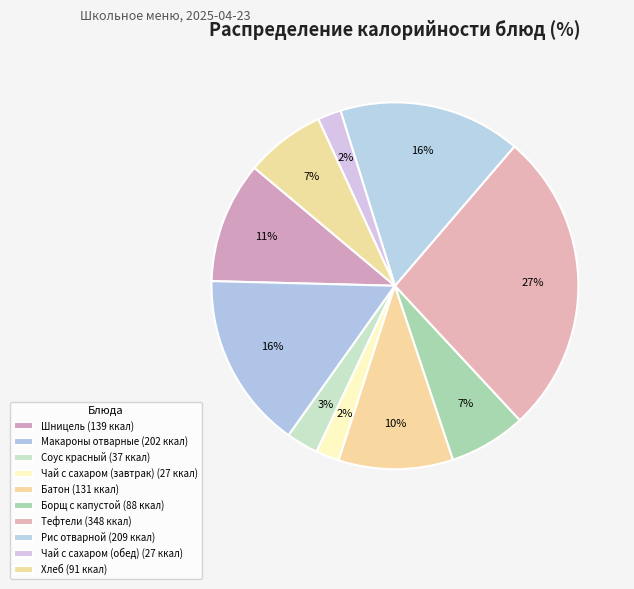

To the nearest percent, what portion does Батон represent?

10%